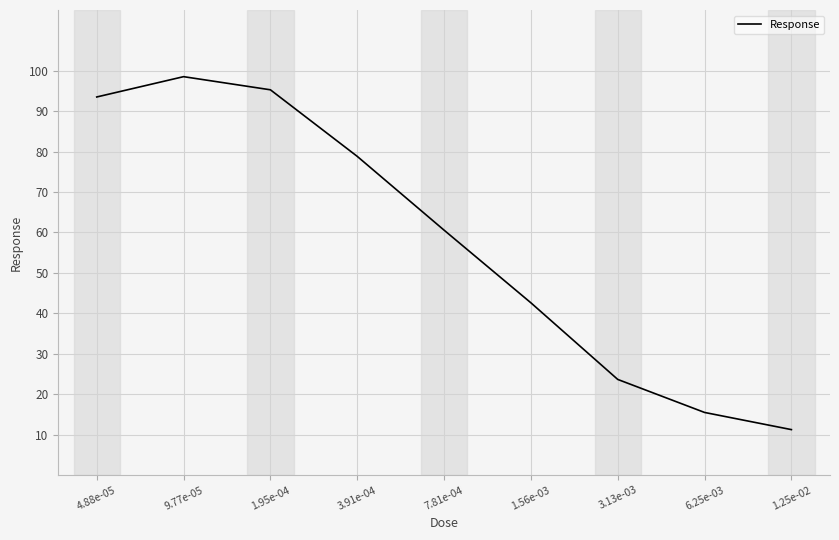

What is the greatest value displayed?

98.5